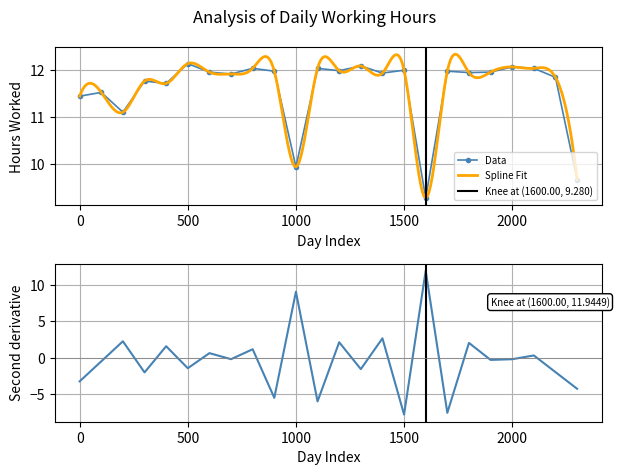

True or false: the data has more than 1 interior local peaks.

True